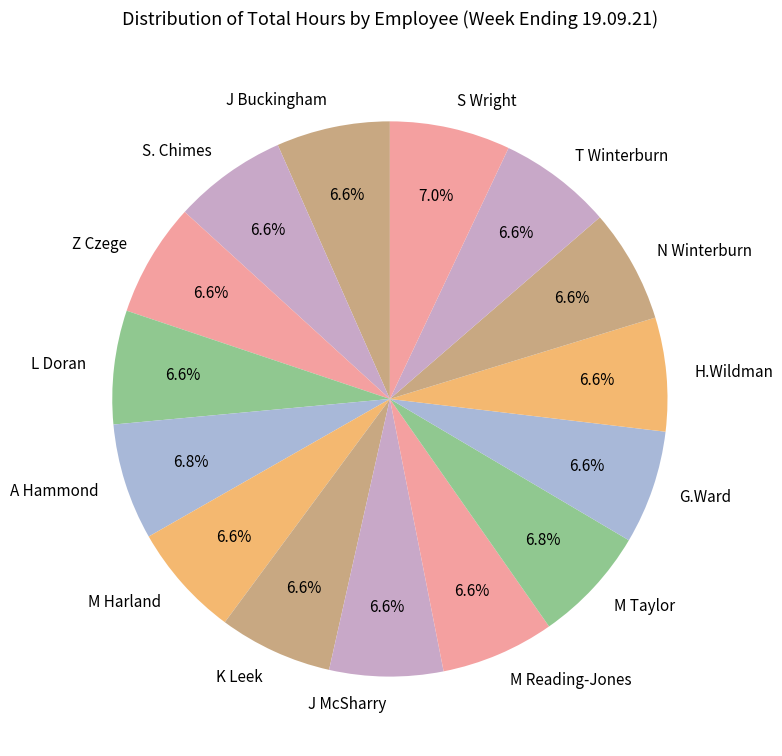

Does Z Czege account for over 50% of the chart?

No